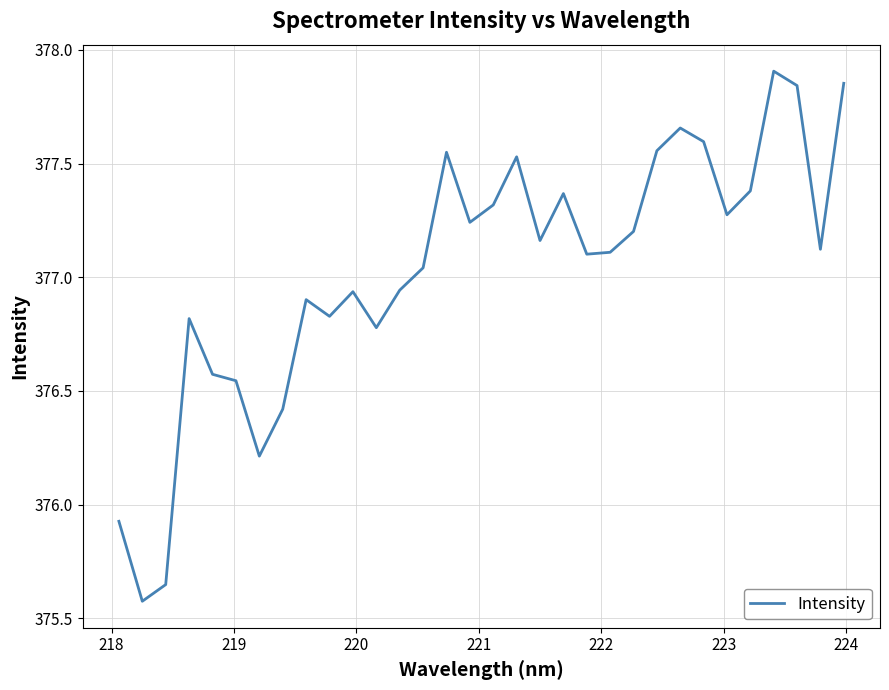

What is the sum of all values?

12064.9